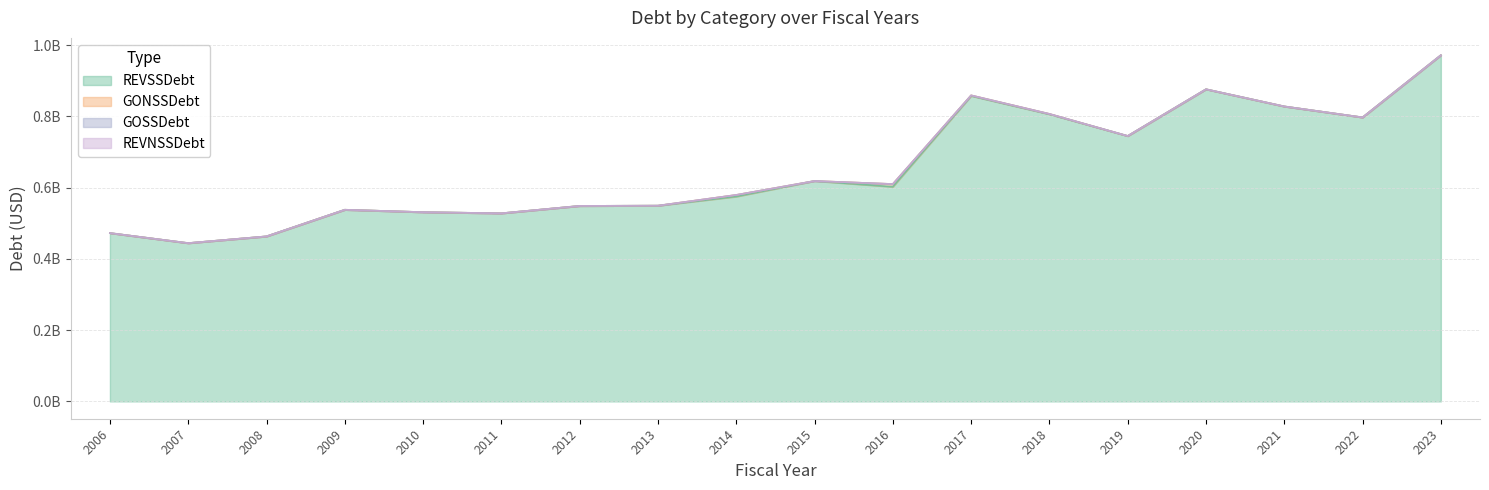

True or false: GOSSDebt and GONSSDebt cross at least once.

False